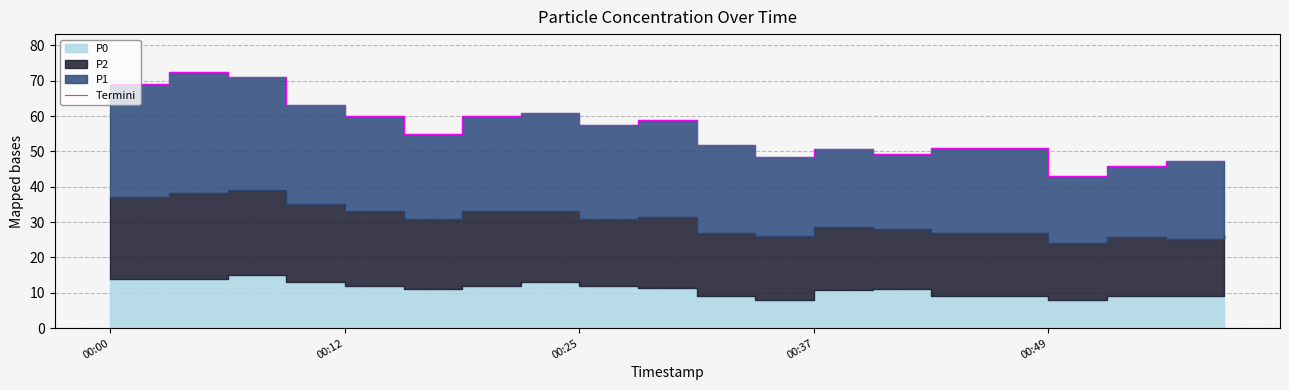

What is the maximum value shown in the chart?

72.3